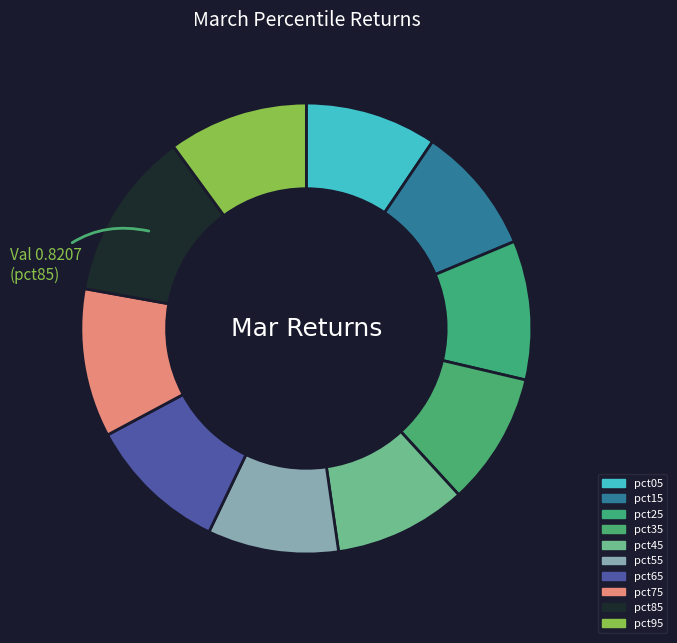

To the nearest percent, what is the difference between the largest and smallest slice percentages?

3%